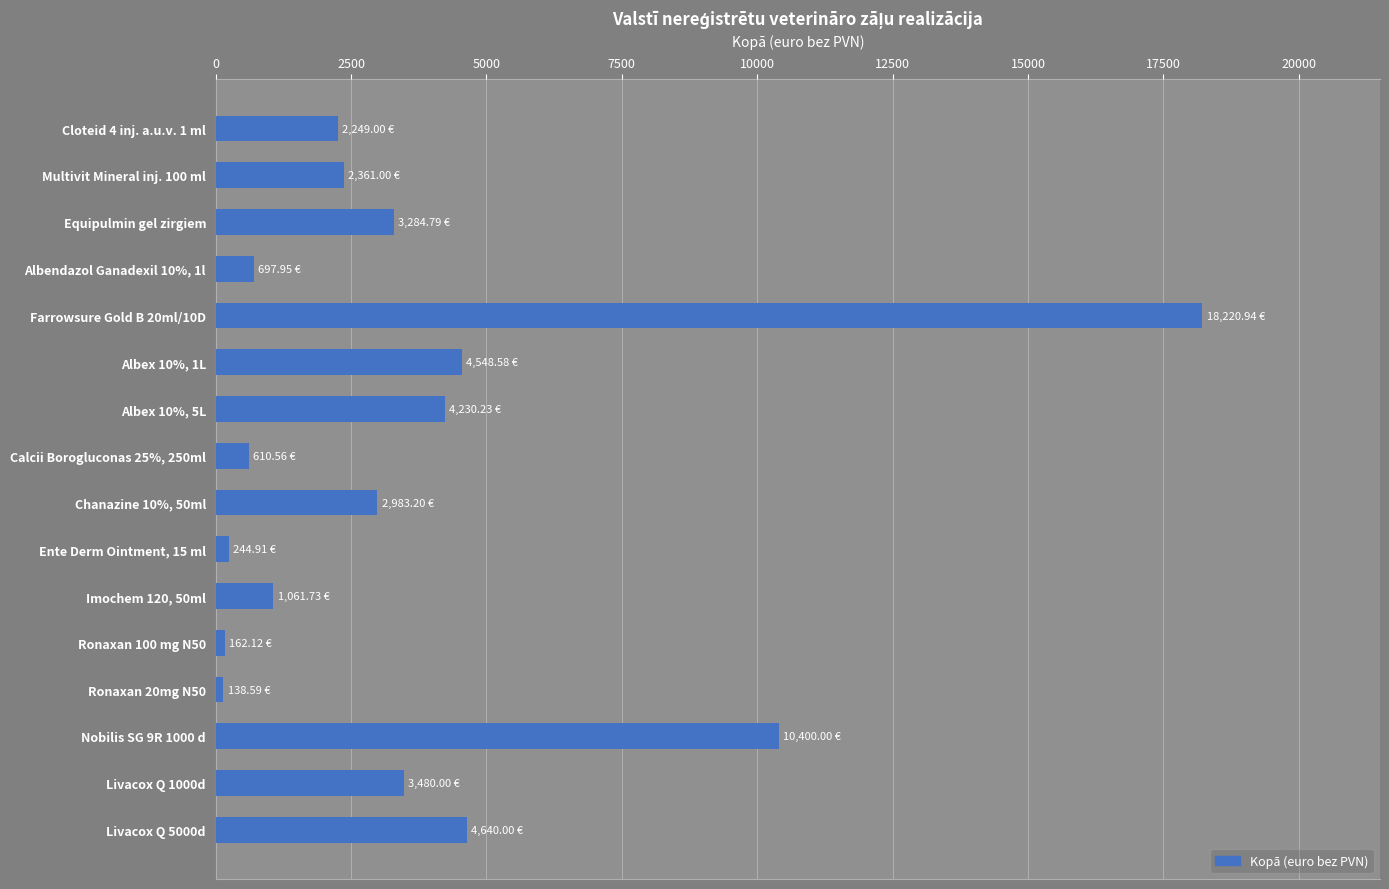

Rank the categories by value from lowest to highest.

Ronaxan 20mg N50, Ronaxan 100 mg N50, Ente Derm Ointment, 15 ml, Calcii Borogluconas 25%, 250ml, Albendazol Ganadexil 10%, 1l, Imochem 120, 50ml, Cloteid 4 inj. a.u.v. 1 ml, Multivit Mineral inj. 100 ml, Chanazine 10%, 50ml, Equipulmin gel zirgiem, Livacox Q 1000d, Albex 10%, 5L, Albex 10%, 1L, Livacox Q 5000d, Nobilis SG 9R 1000 d, Farrowsure Gold B 20ml/10D